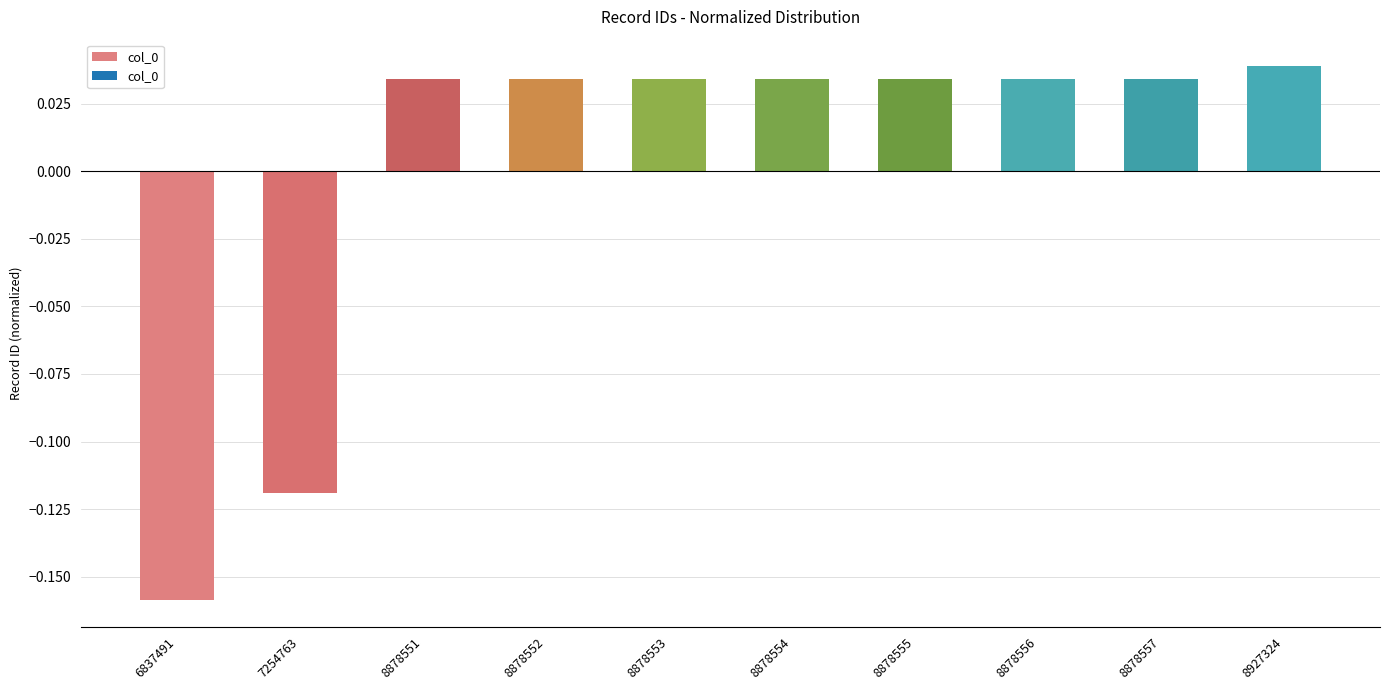

How many values are between 0 and 1?

8